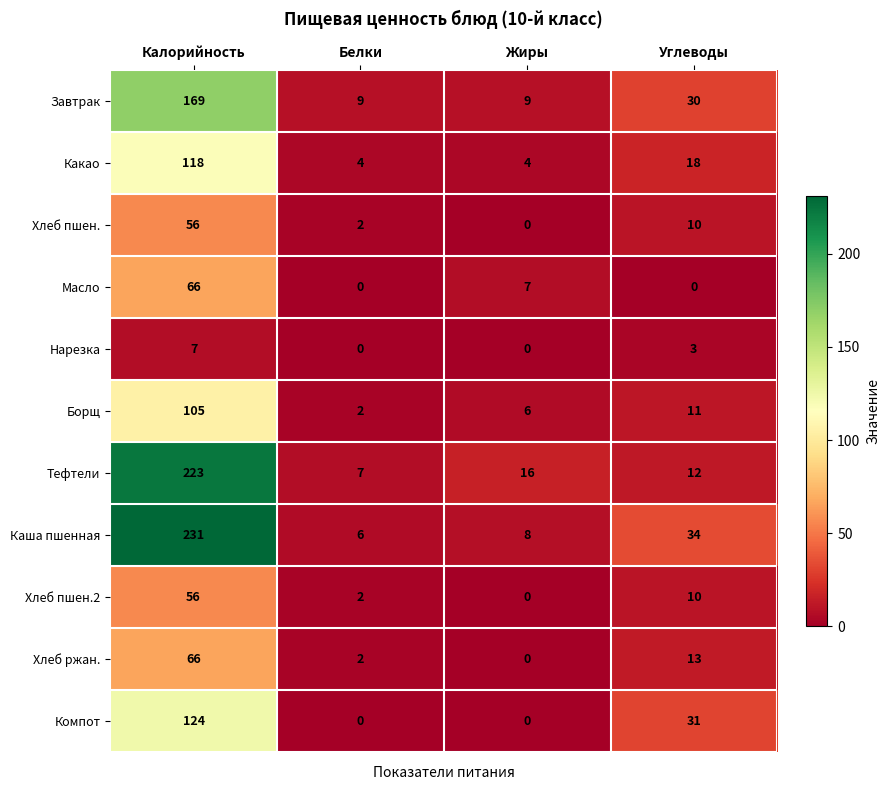

Between Калорийность and Белки, which series saw the biggest shift?

Каша пшенная